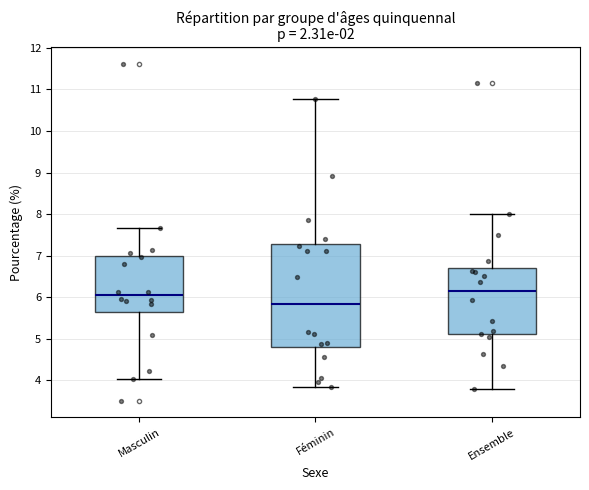

Reading left to right, read every box against the y-axis: the position of its median line, the range the box covers, and the ends of its whiskers. The values are not printed on the chart, so give them approximately, as read against the axis.

Masculin: median 6.0, box 5.6 to 7.0, whiskers 4.0 to 7.7
Féminin: median 5.8, box 4.8 to 7.3, whiskers 3.8 to 10.8
Ensemble: median 6.2, box 5.1 to 6.7, whiskers 3.8 to 8.0